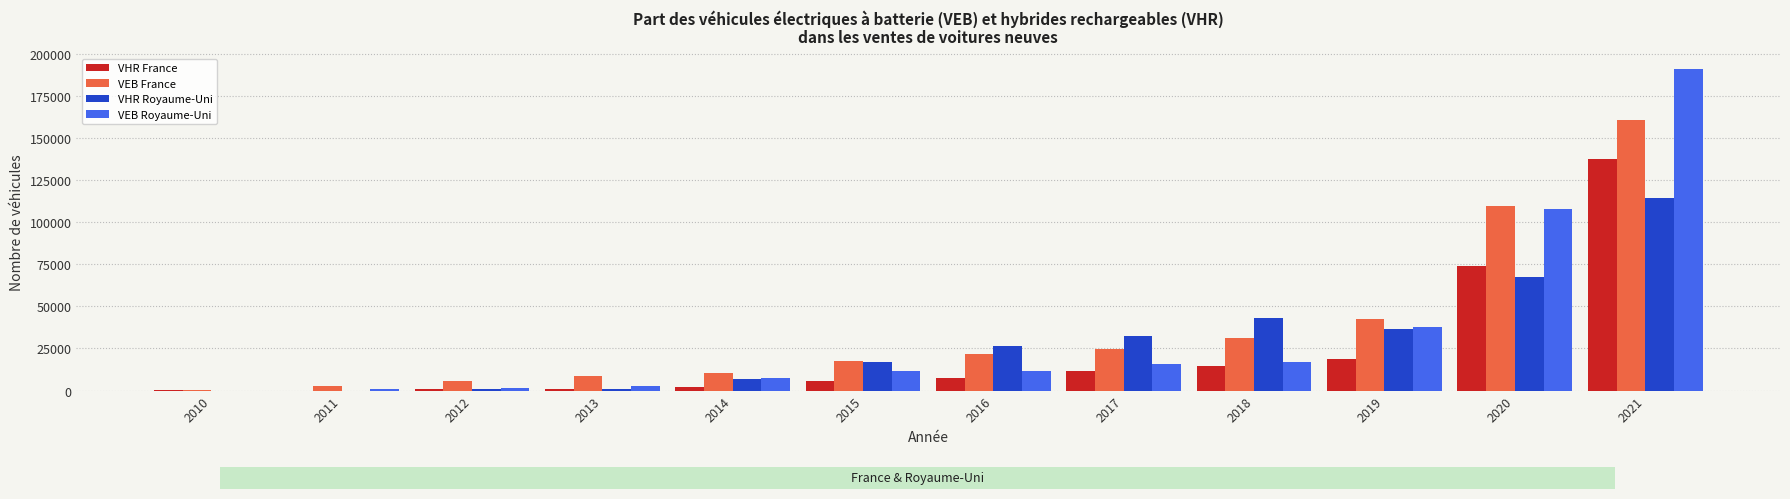

Which series changed the most between 2012 and 2020?

VEB Royaume-Uni